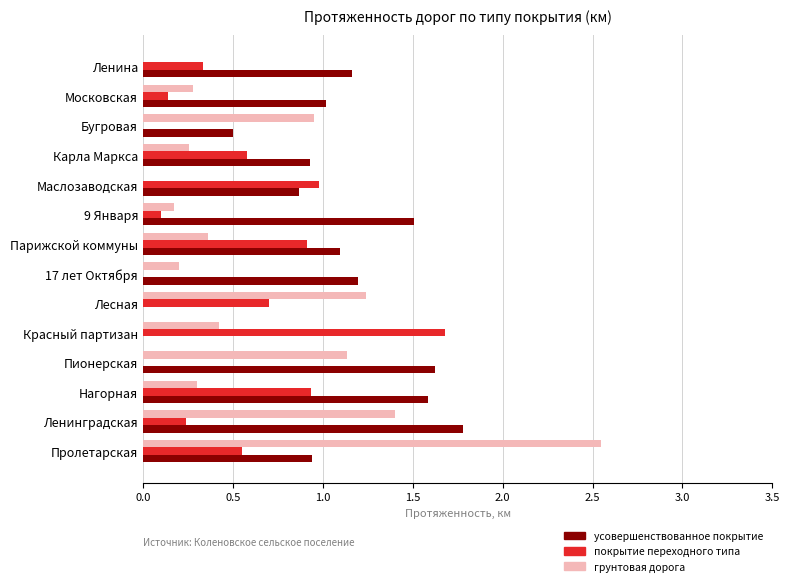

Which series has the largest range (max minus min)?

грунтовая дорога